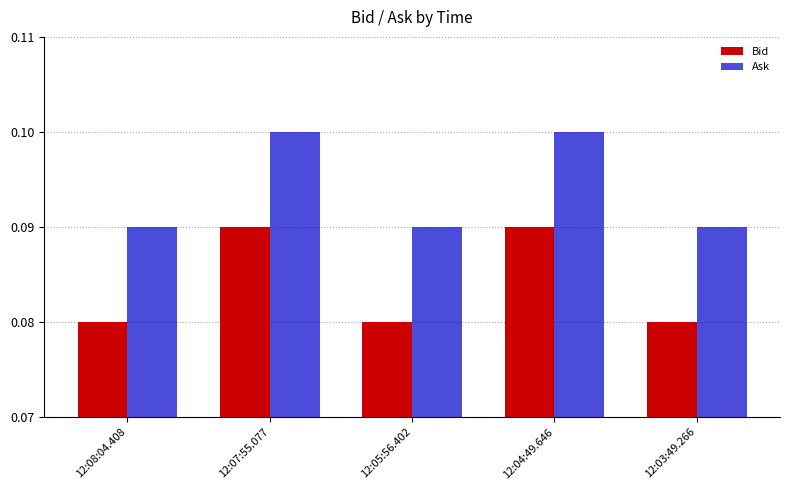

Rank the series by their maximum value, from highest to lowest.

Ask, Bid